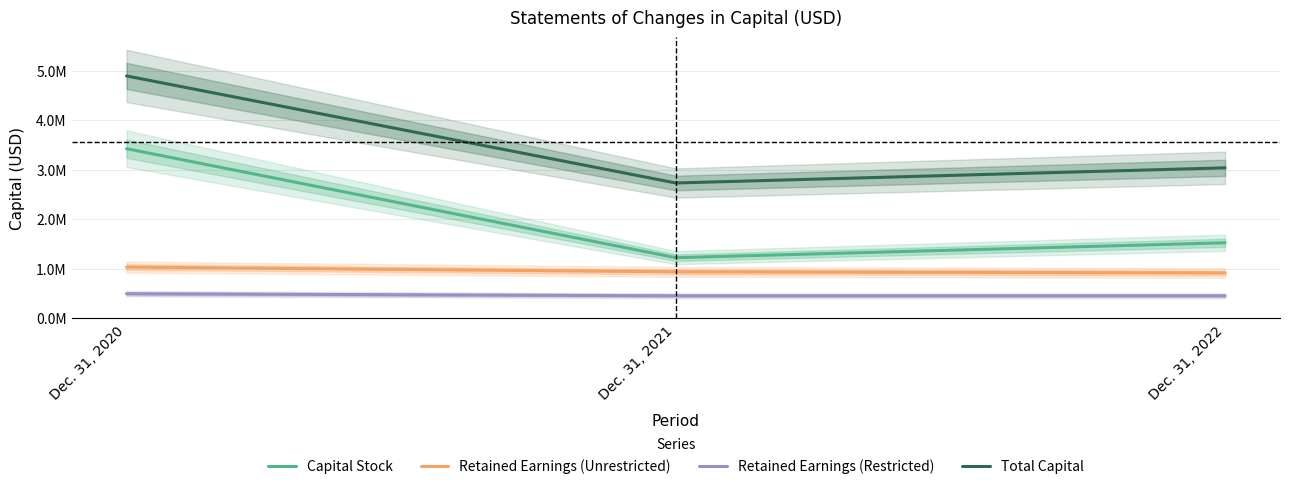

Which has a higher value, Dec. 31, 2020 or Dec. 31, 2022?

Dec. 31, 2020